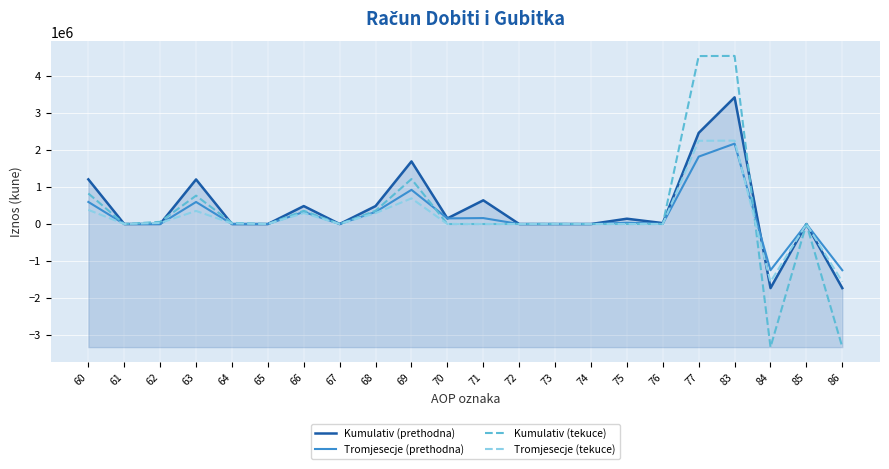

What is the maximum value for Kumulativ (tekuce)?

4538251